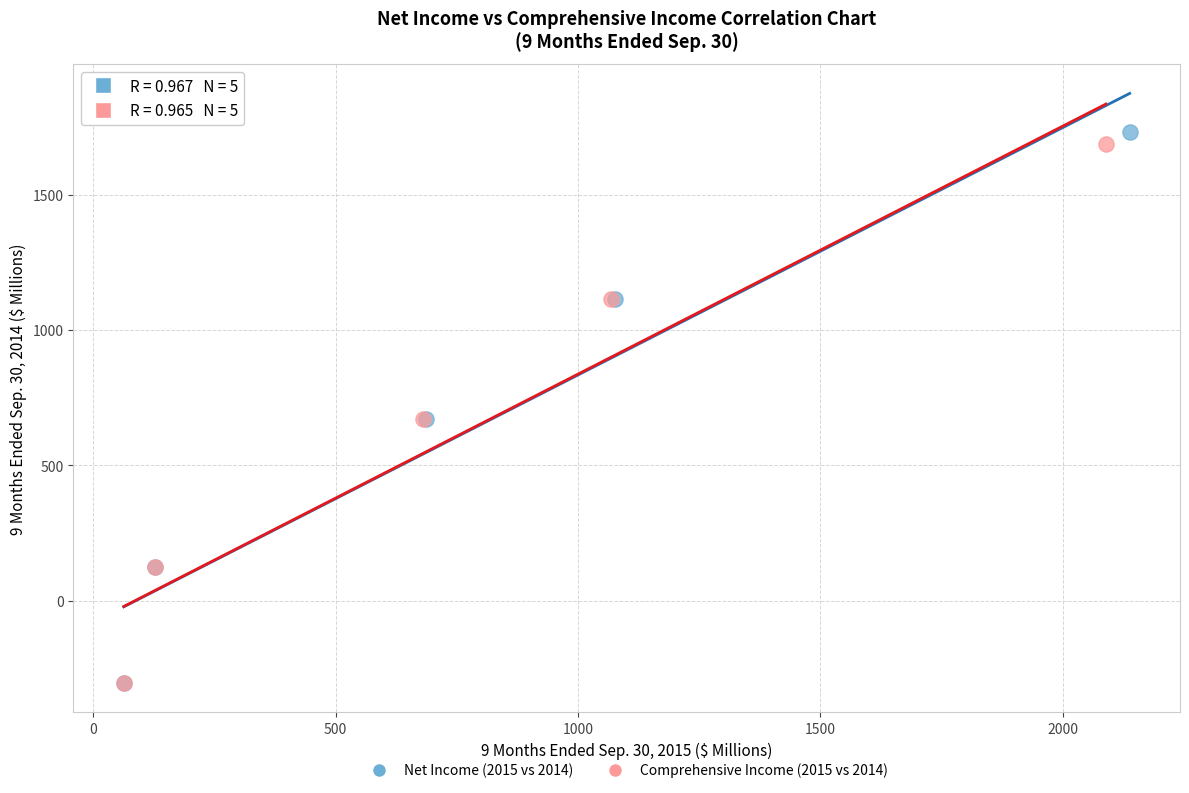

Which series has the largest Y range (max minus min)?

Net Income (2015 vs 2014)